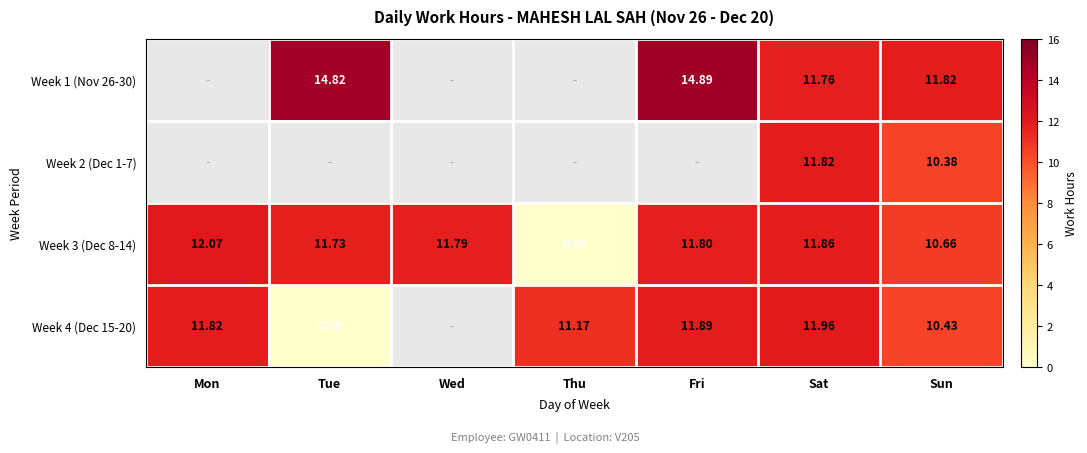

True or false: Week 3 (Dec 8-14) has a value of 12.1 at Mon.

True